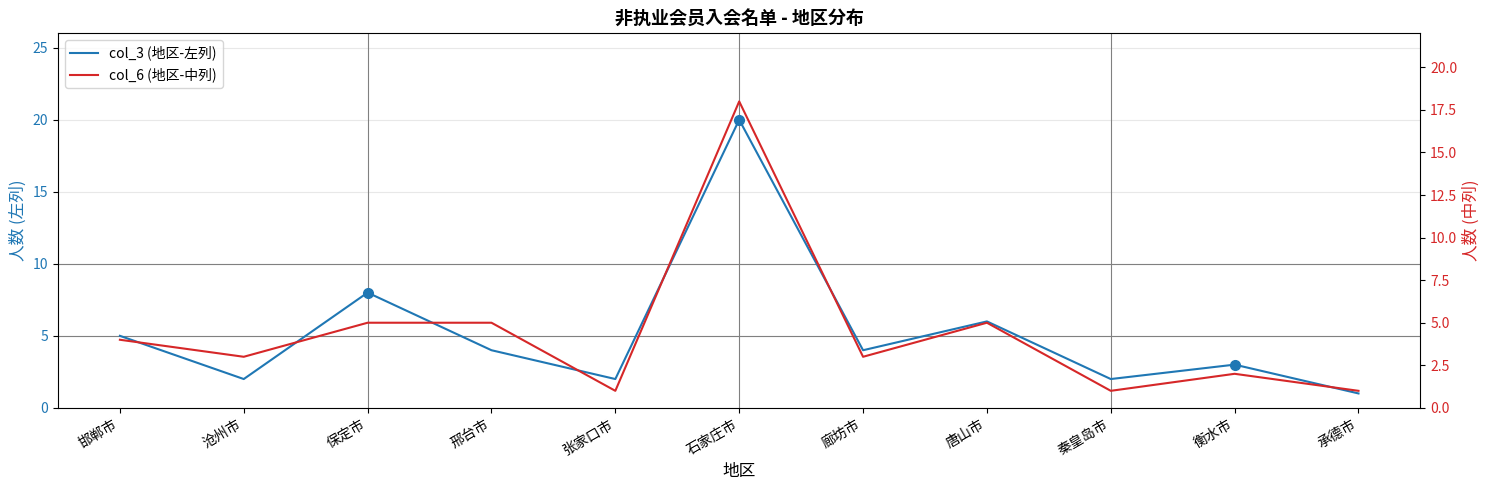

Which series has the widest spread of values?

col_3 (地区-左列)